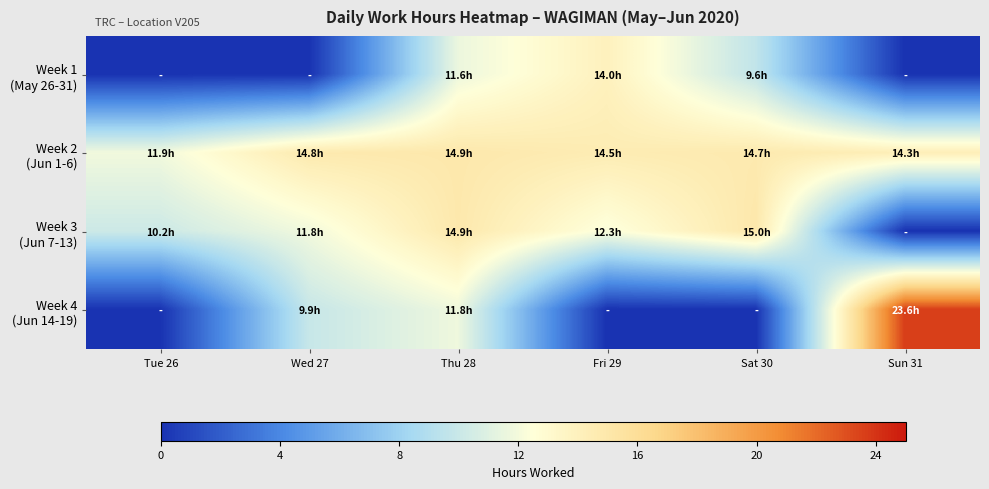

Rank the series by their maximum value, from lowest to highest.

Week 1 (May 26-31), Week 2 (Jun 1-6), Week 3 (Jun 7-13), Week 4 (Jun 14-19)